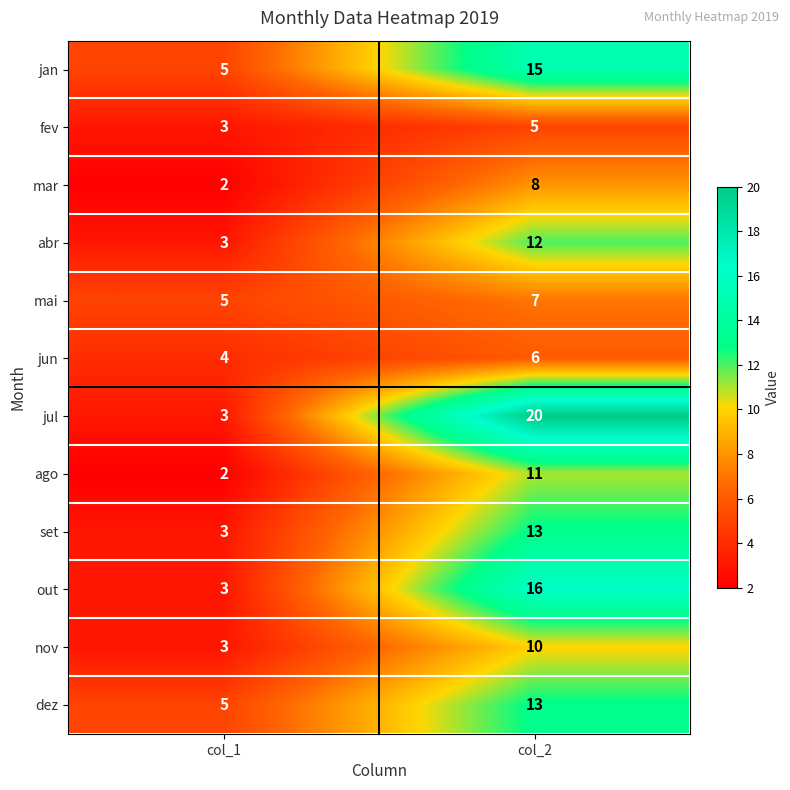

What is the difference between the maximum and minimum values in the jan series?

10